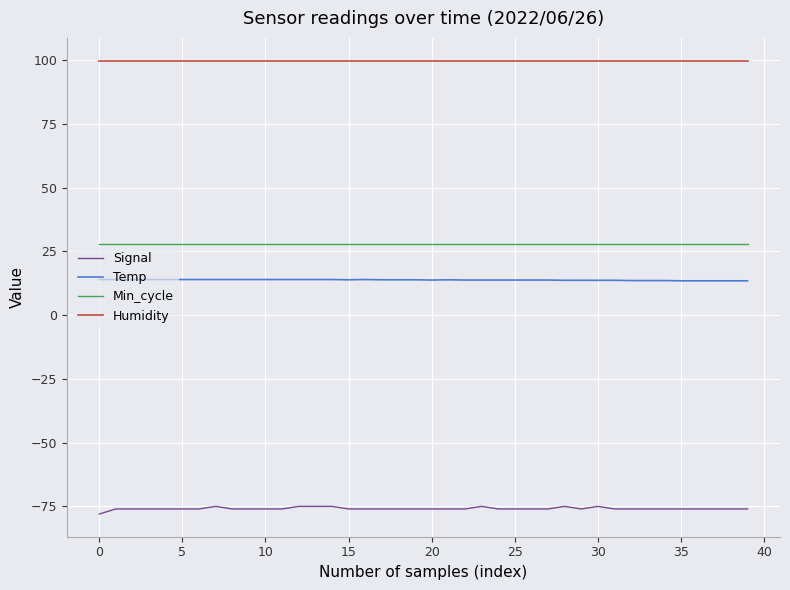

True or false: Min_cycle and Temp intersect in this chart.

False